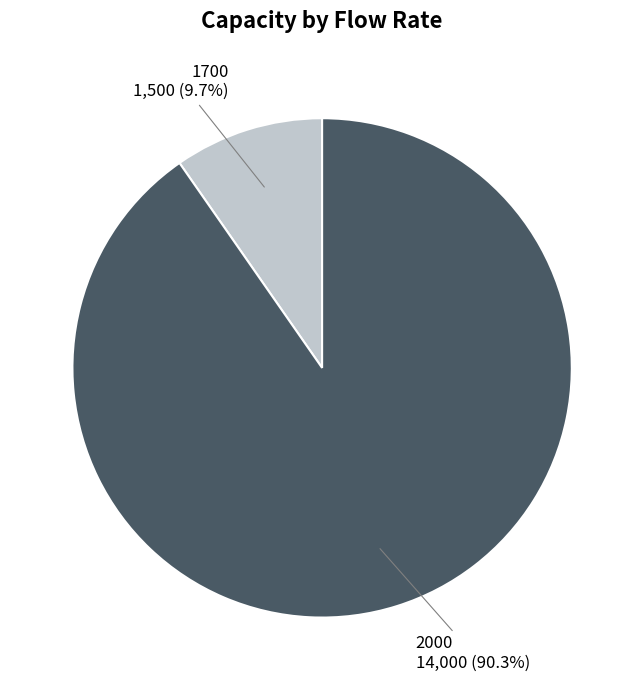

Is there any slice that represents more than half of the pie?

Yes